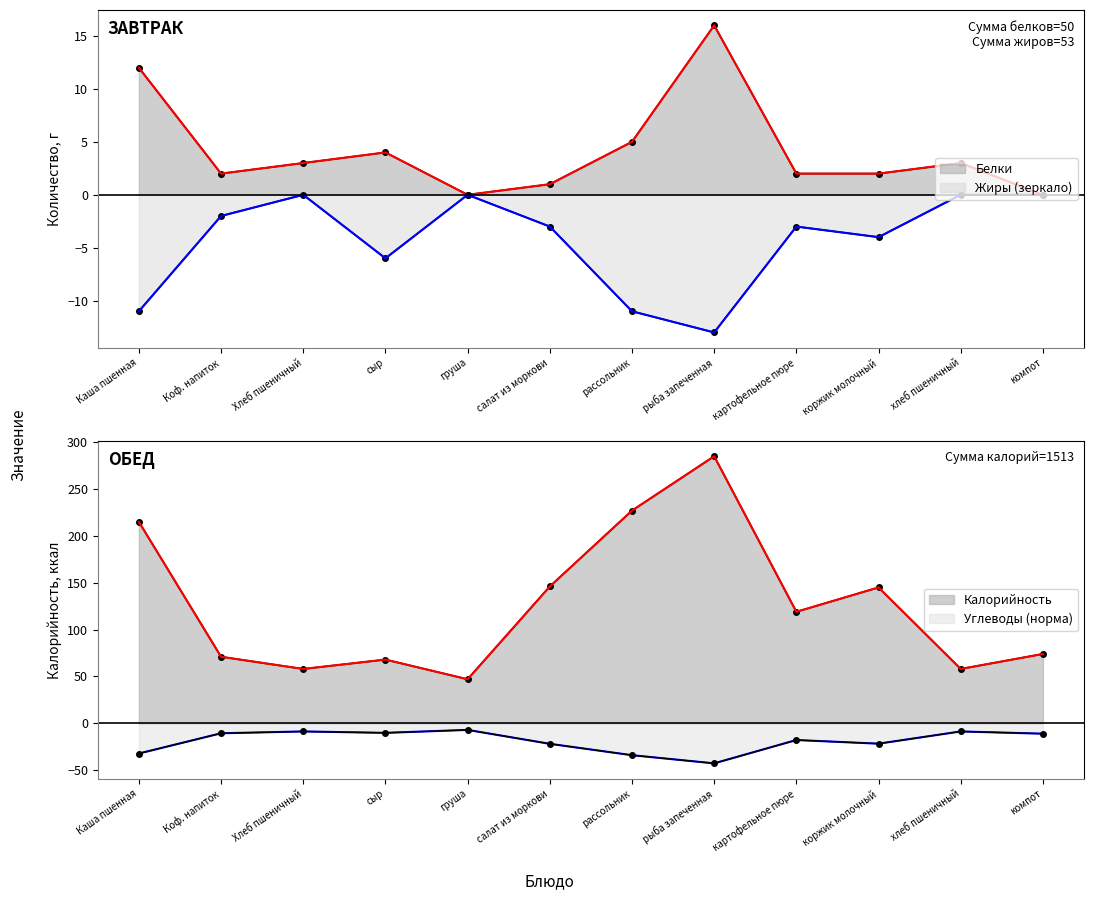

What is the sum of all Жиры values?

-53